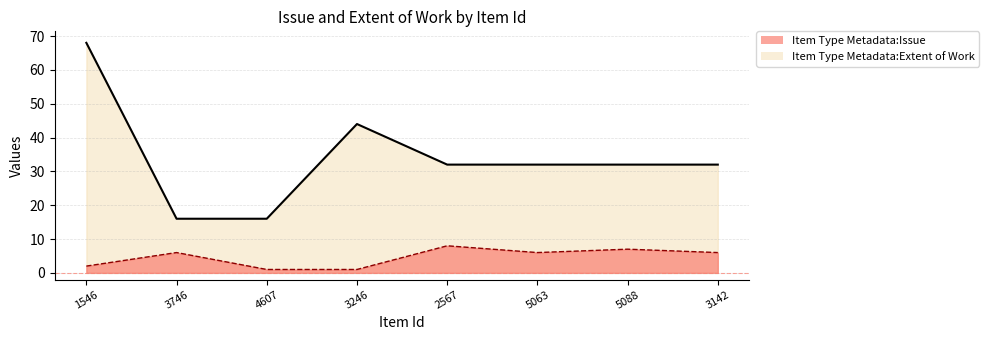

True or false: Item Type Metadata:Issue and Item Type Metadata:Extent of Work intersect in this chart.

False